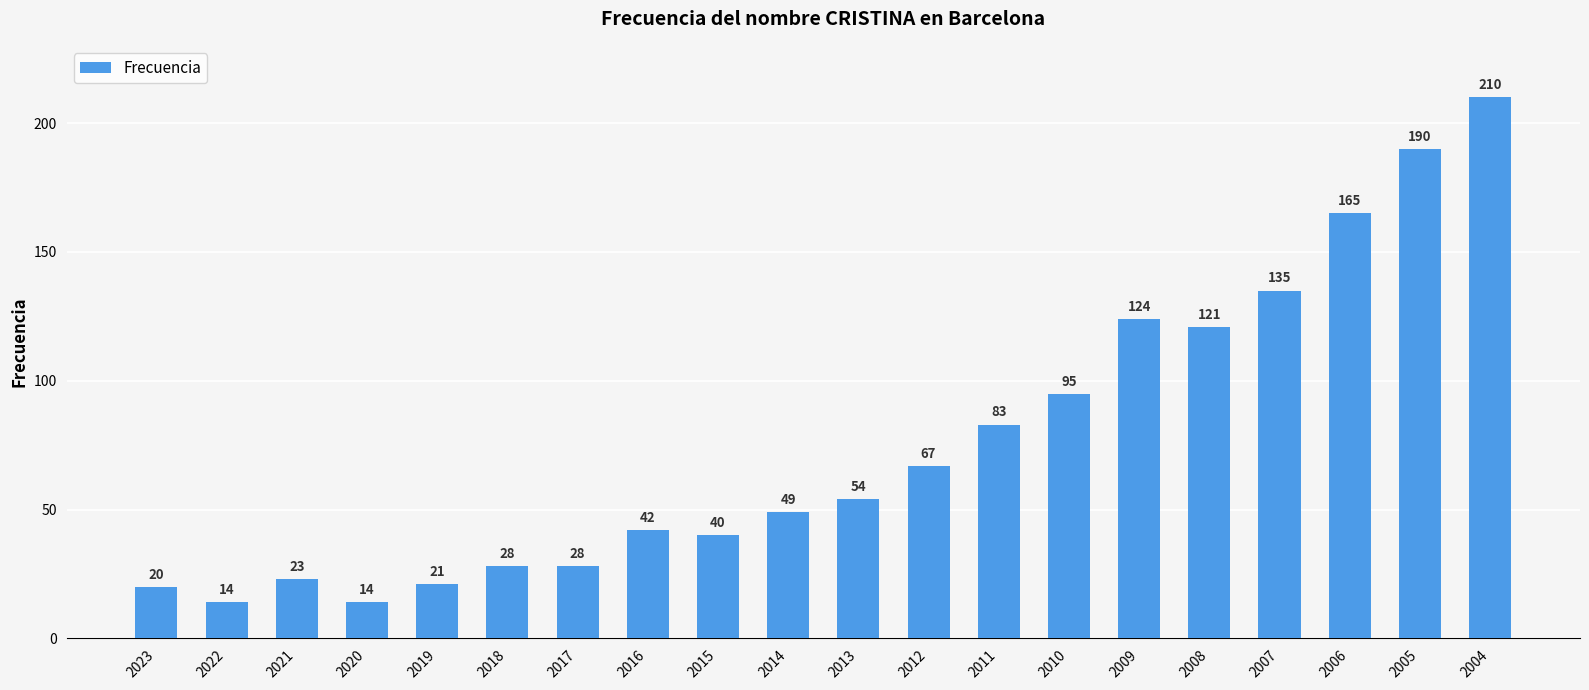

What is the value of the 10th bar from the left?

49